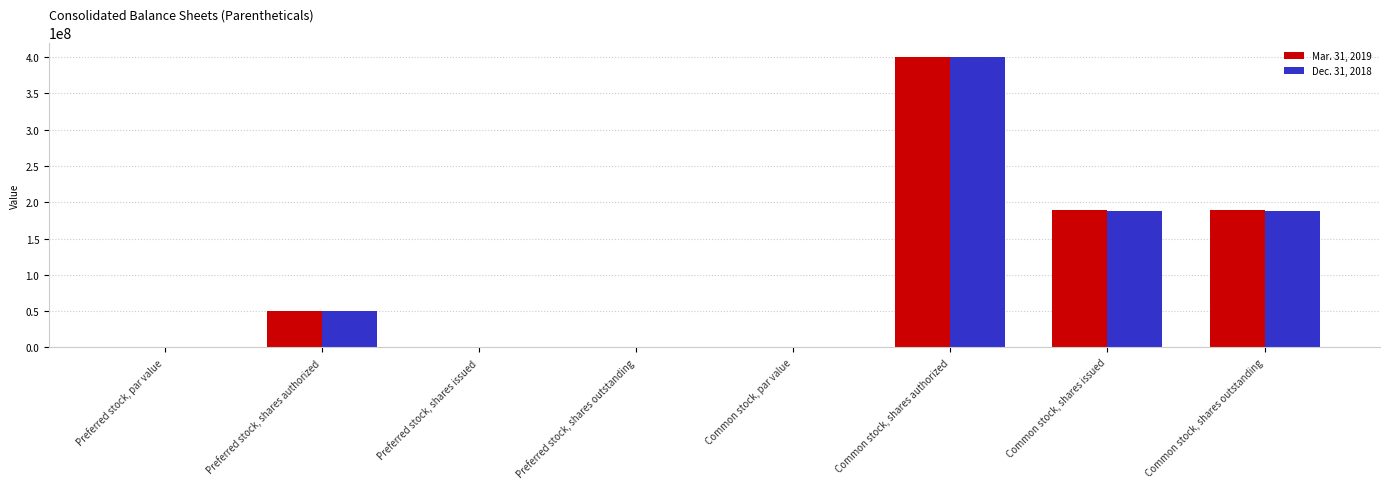

How many distinct data groups are displayed?

2